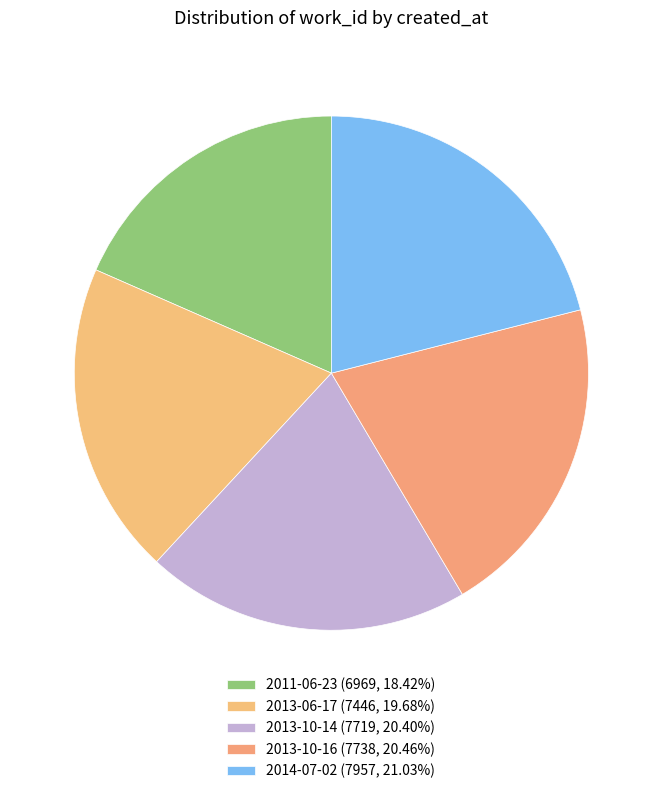

How many slices are in this pie chart?

5